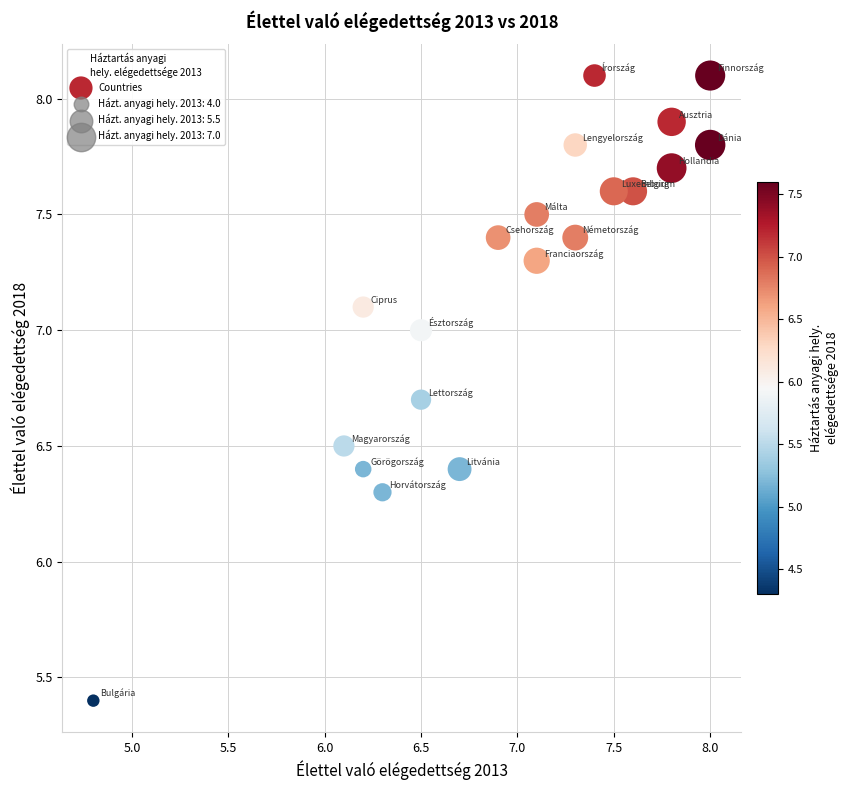

What is the range of Y values (max minus min)?

2.7